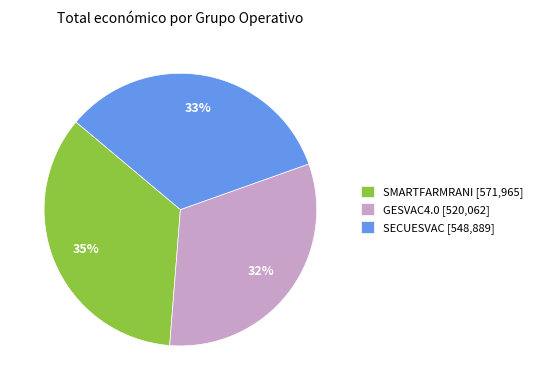

Do SECUESVAC [548,889] and SMARTFARMRANI [571,965] together represent more than half of the pie?

Yes